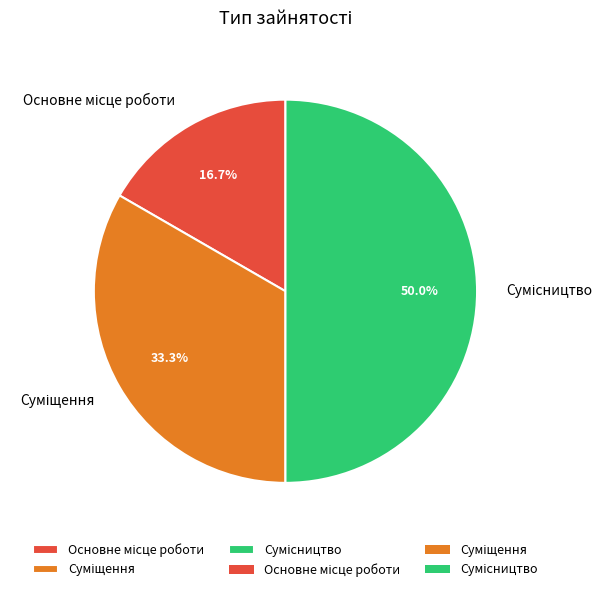

What percentage do Основне місце роботи and Сумісництво together represent?

66.7%